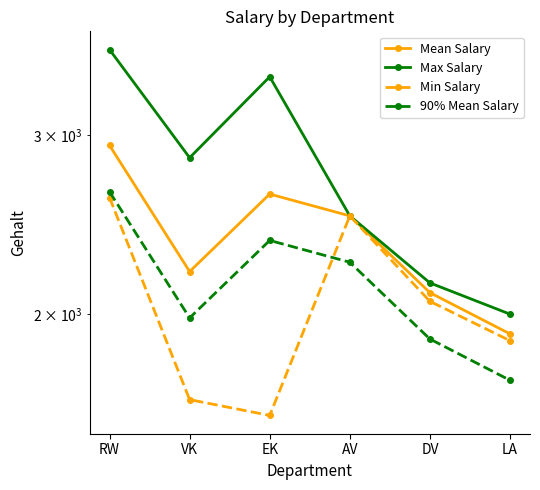

True or false: Mean Salary and 90% Mean Salary intersect in this chart.

False